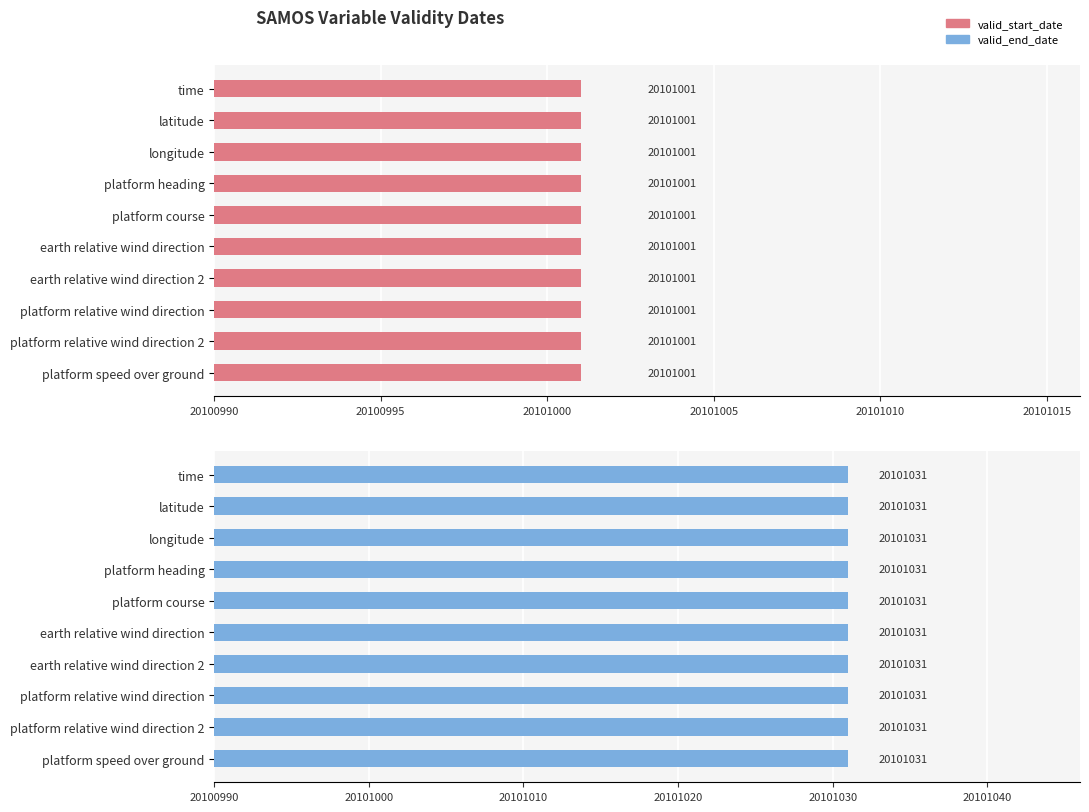

How many bars are there in total?

20